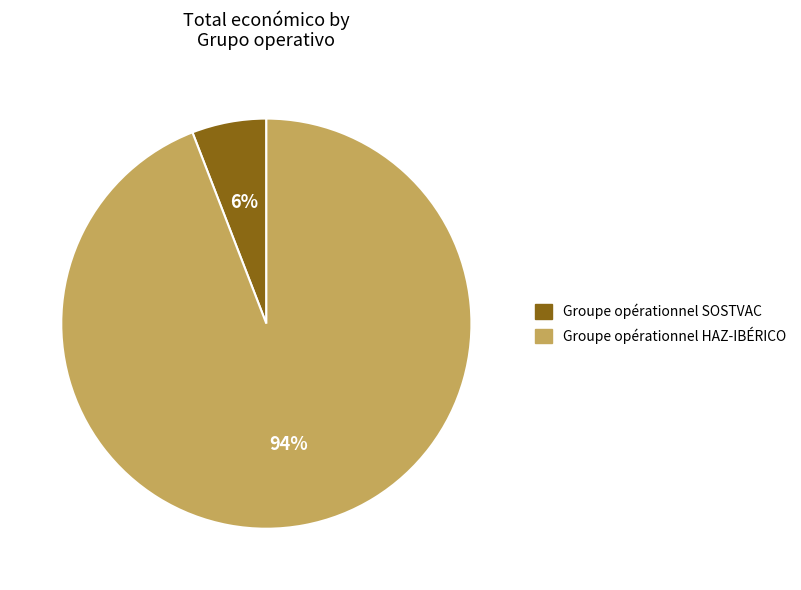

To the nearest percent, what is the difference between the largest and smallest slice percentages?

88%